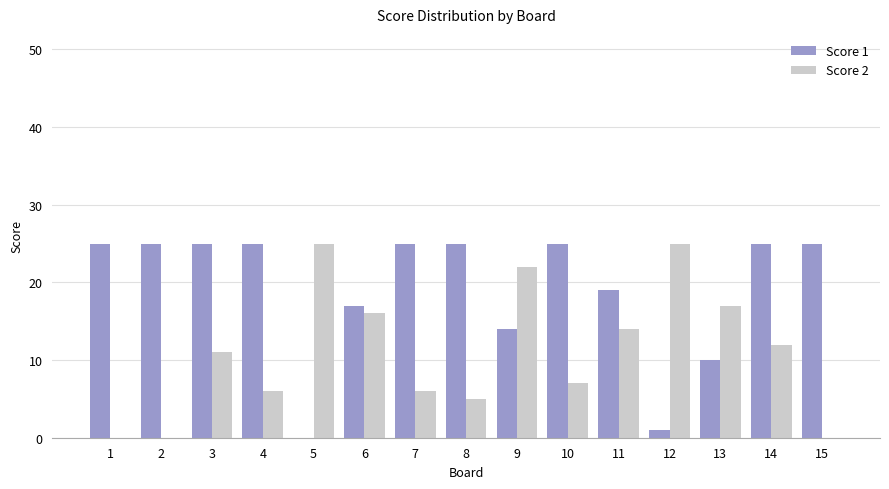

True or false: Score 2 has a value of 10 at 10.

False